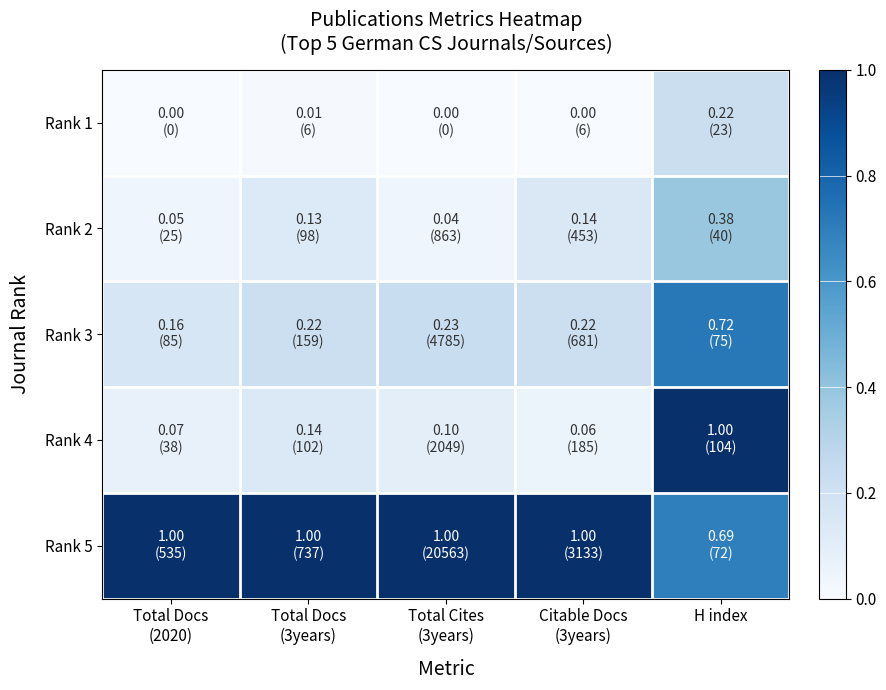

At how many categories does at least one series exceed 0?

5